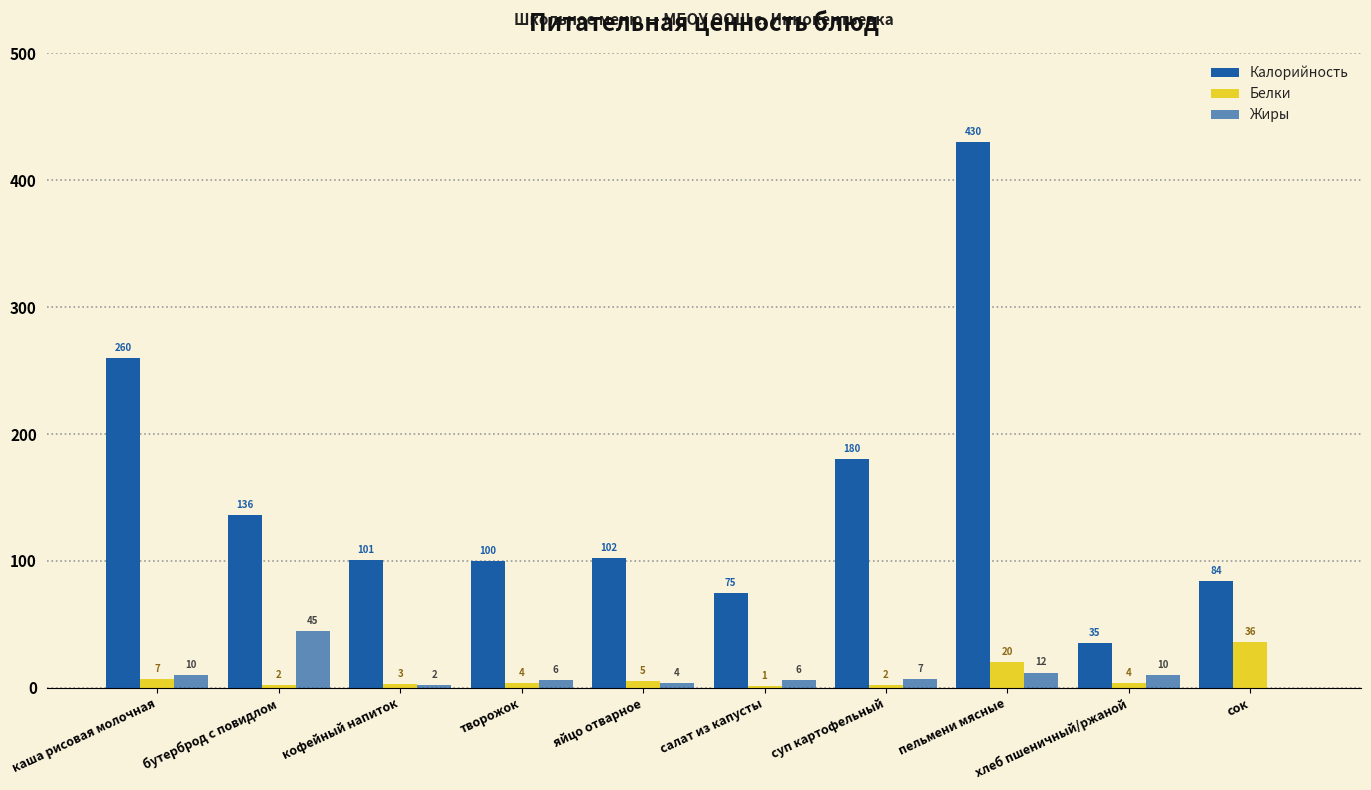

Are the bars horizontal?

No